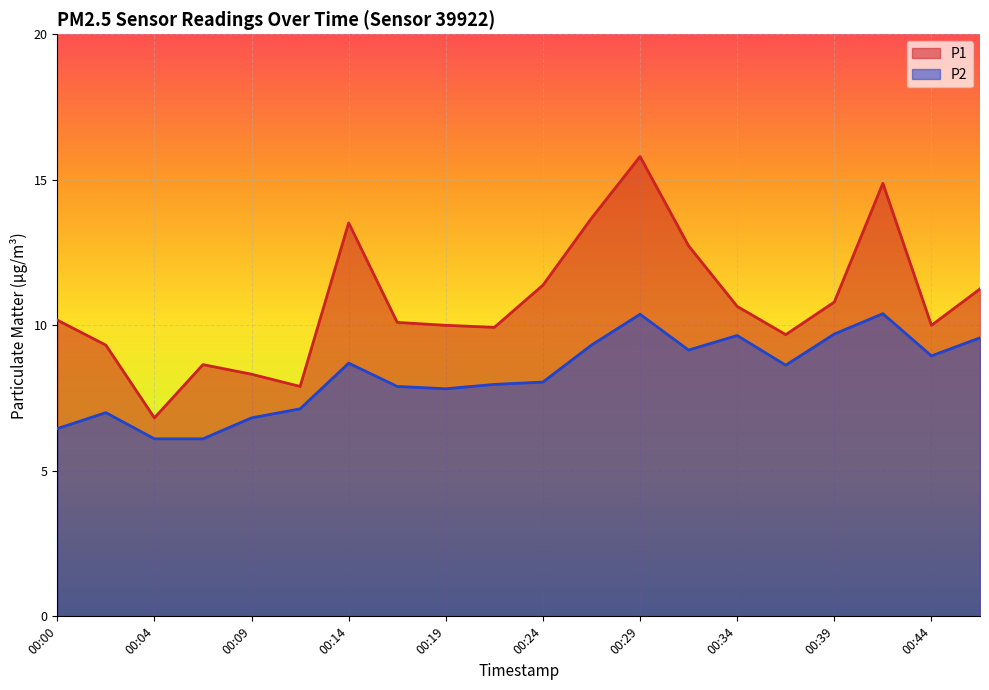

Reading left to right, extract all data points from this chart.

P1: 10.2	9.3	6.8	8.7	8.3	7.9	13.5	10.1	10.0	9.9	11.4	13.7	15.8	12.7	10.7	9.7	10.8	14.9	10.0	11.2
P2: 6.5	7.0	6.1	6.1	6.8	7.1	8.7	7.9	7.8	8.0	8.1	9.3	10.4	9.2	9.7	8.6	9.7	10.4	8.9	9.6